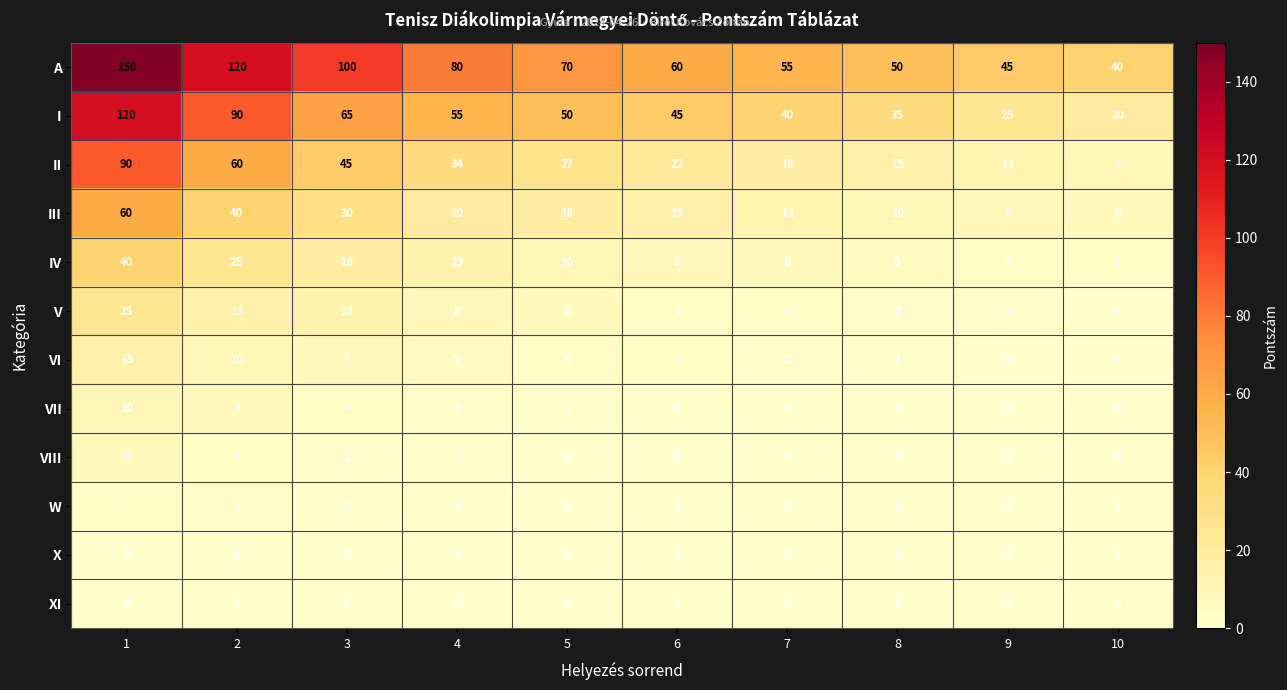

Is it true that V equals 15 at 2?

True